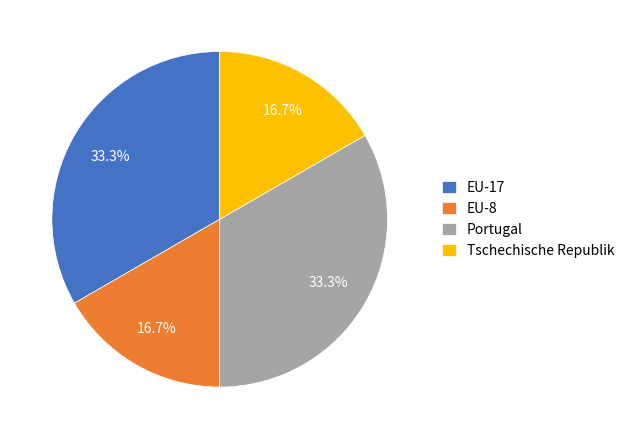

What percentage do Portugal and EU-8 together represent?

50.0%